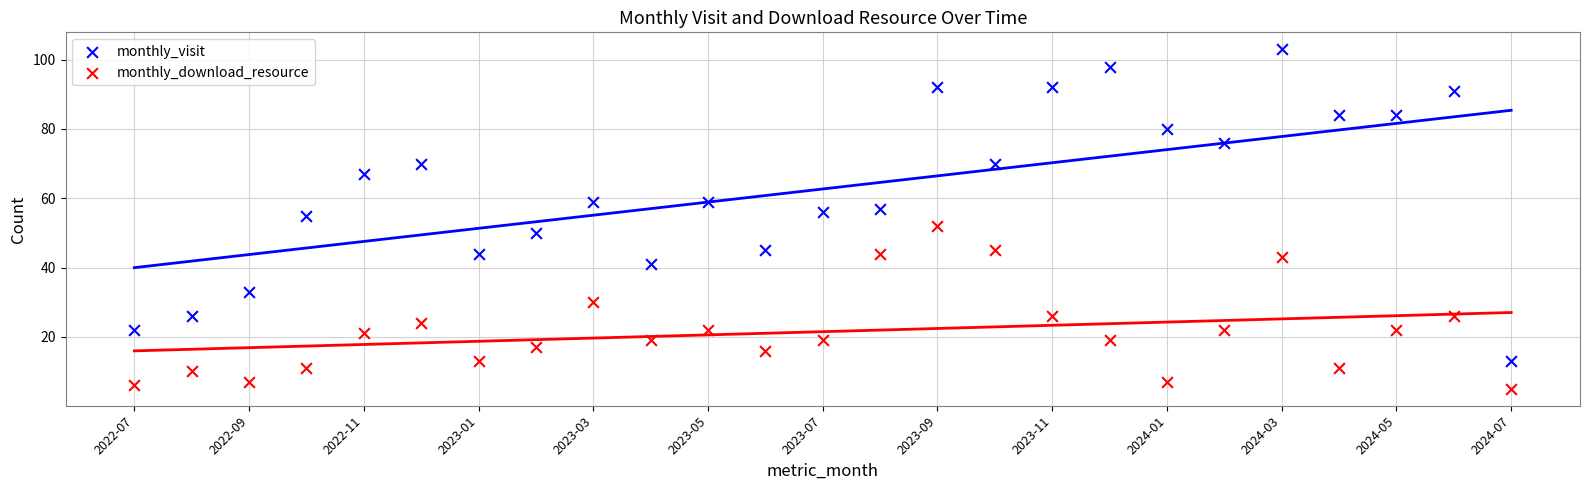

Which series has the widest spread of Y values?

monthly_visit